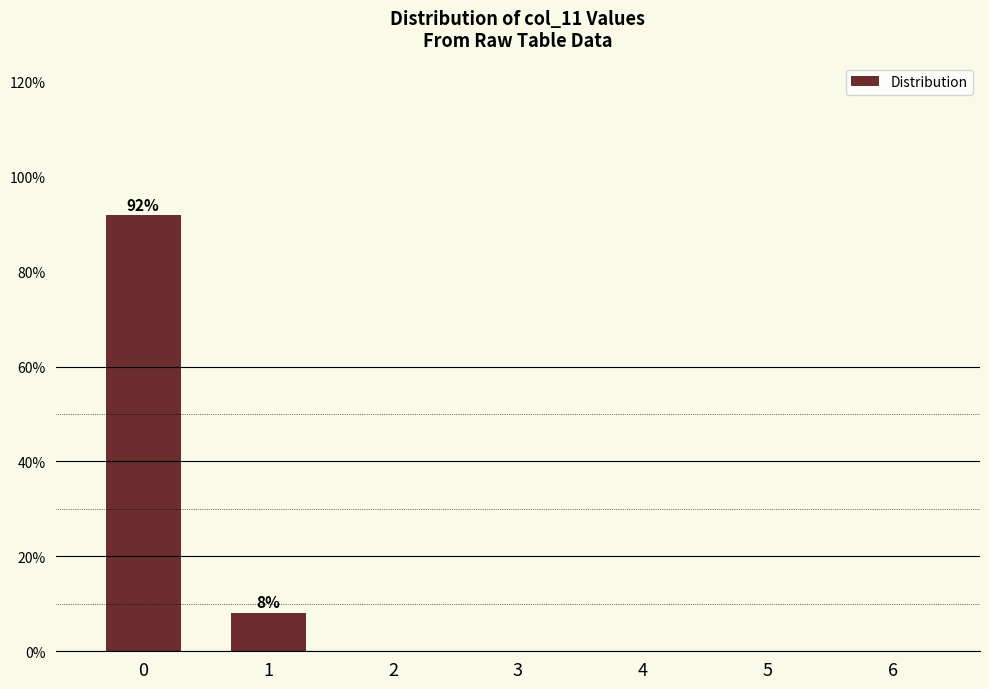

The chart shows a value of 35.0 at 0. True or false?

False